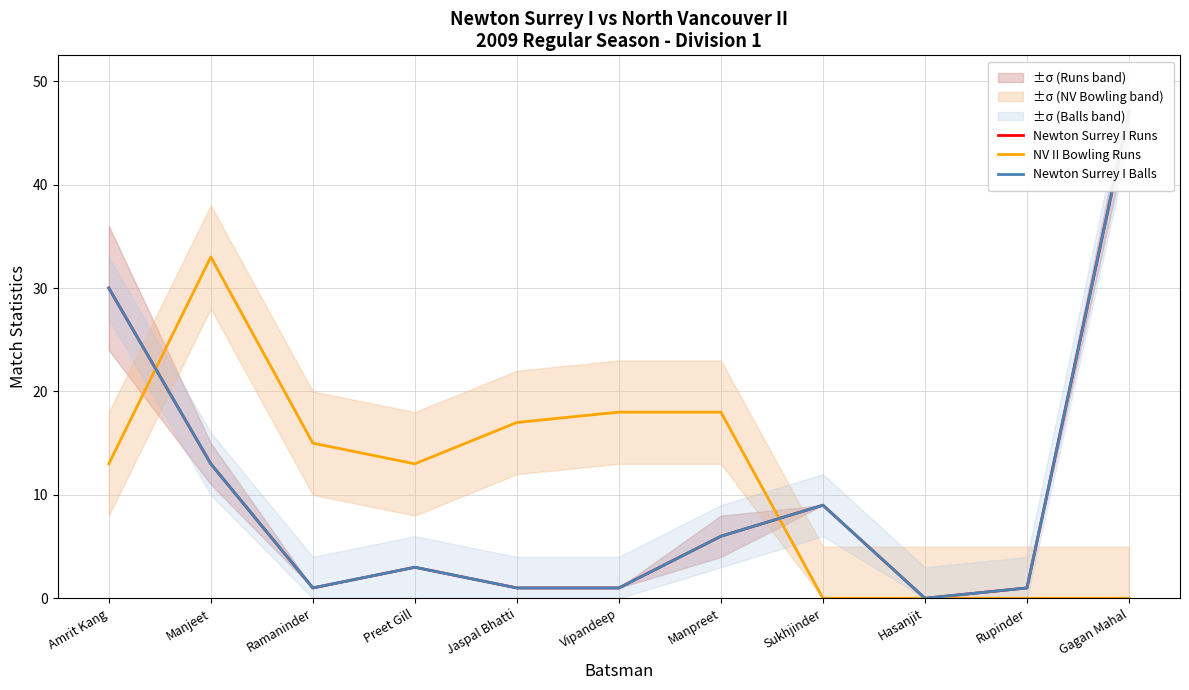

How many categories are shown in the chart?

11